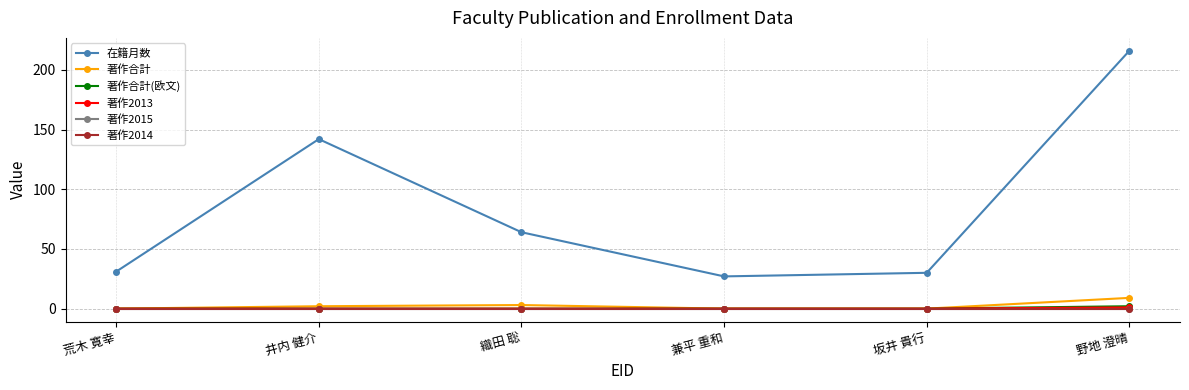

At how many categories does at least one series exceed 192?

1